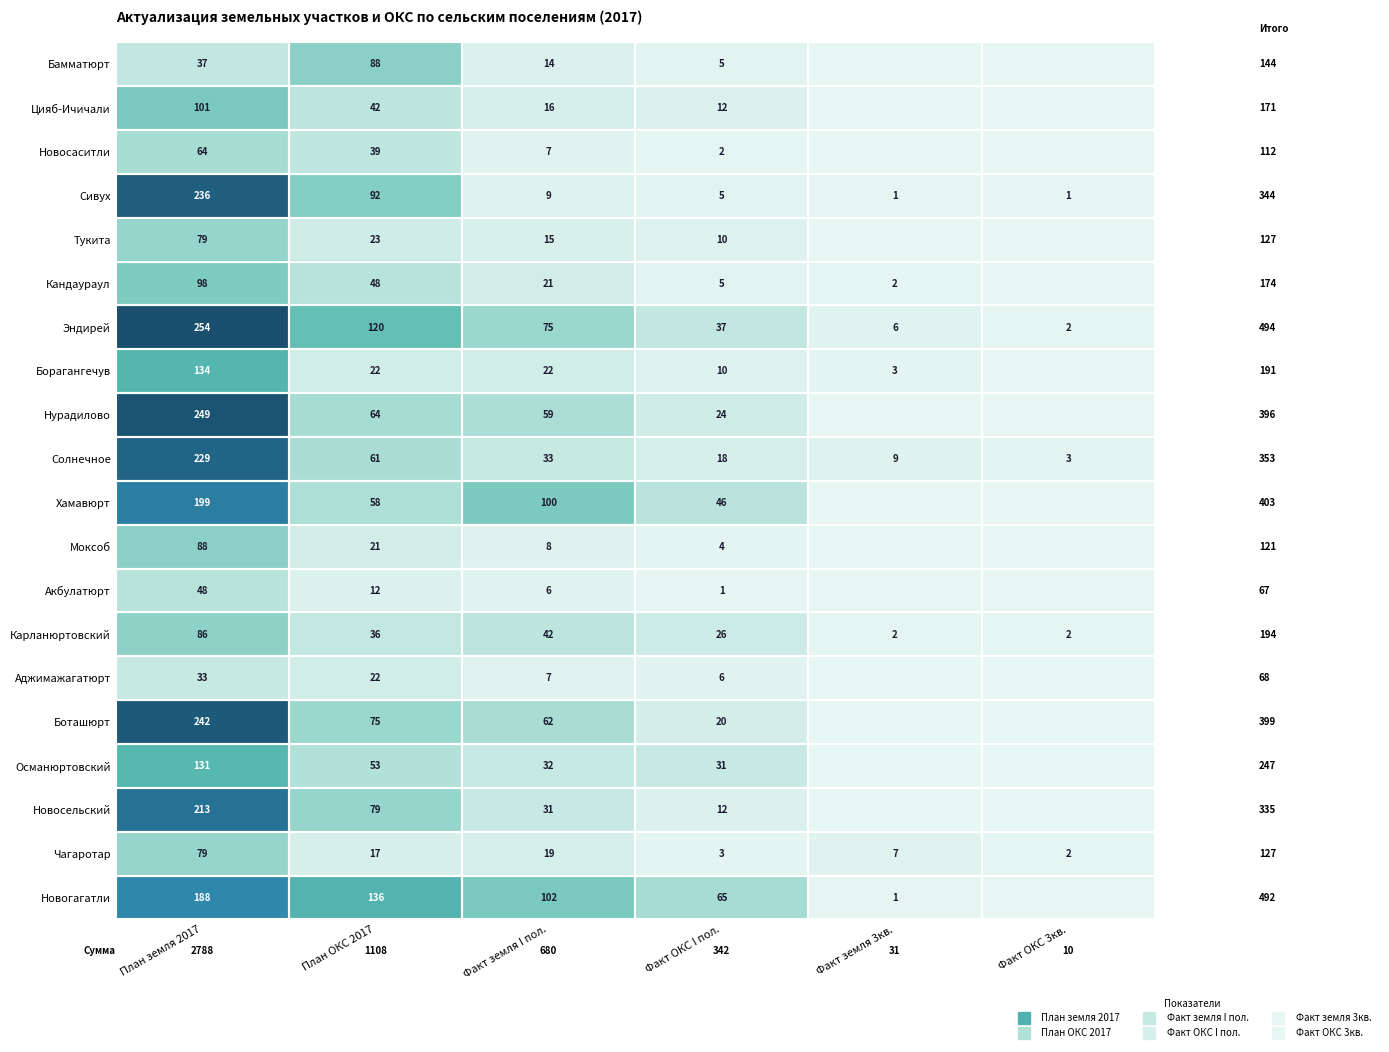

The Чагаротар series shows 19 at Факт земля I пол.. True or false?

True